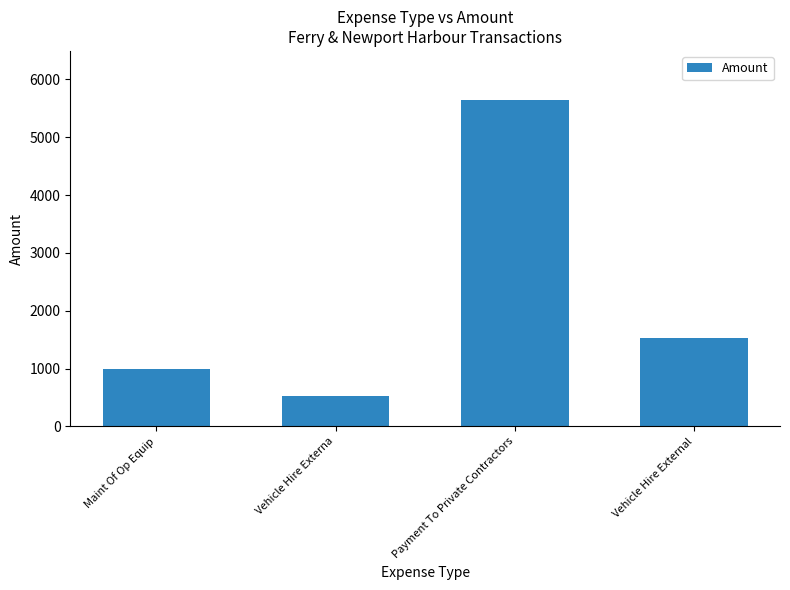

The value at Vehicle Hire Externa is 525.0. True or false?

True